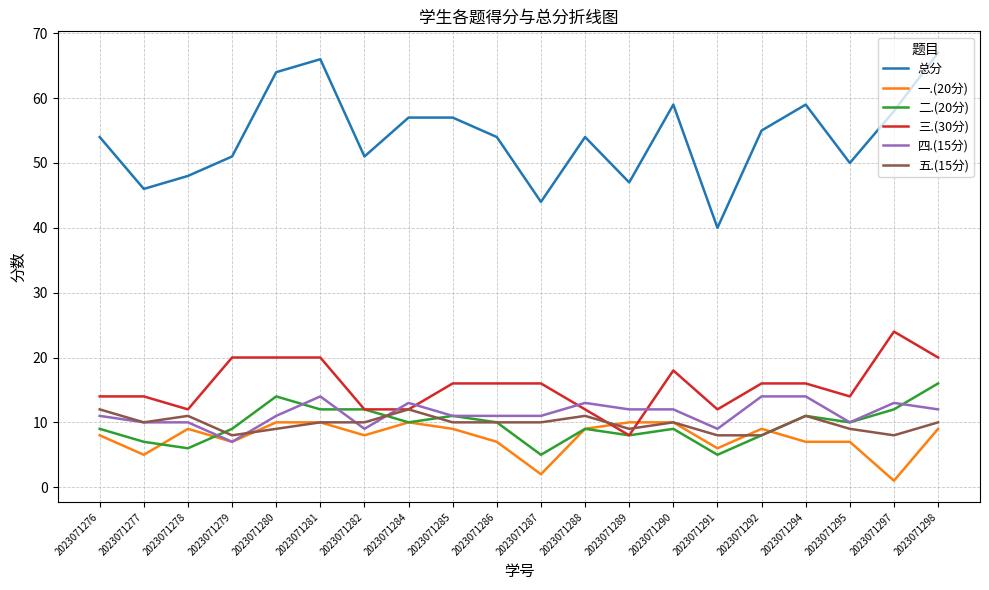

Which series has the widest spread of values?

总分